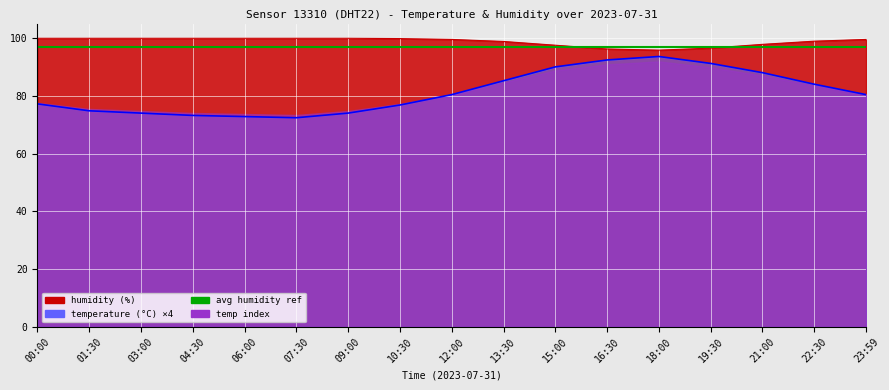

What is the difference between the second highest and second lowest values in the temperature series?

19.6